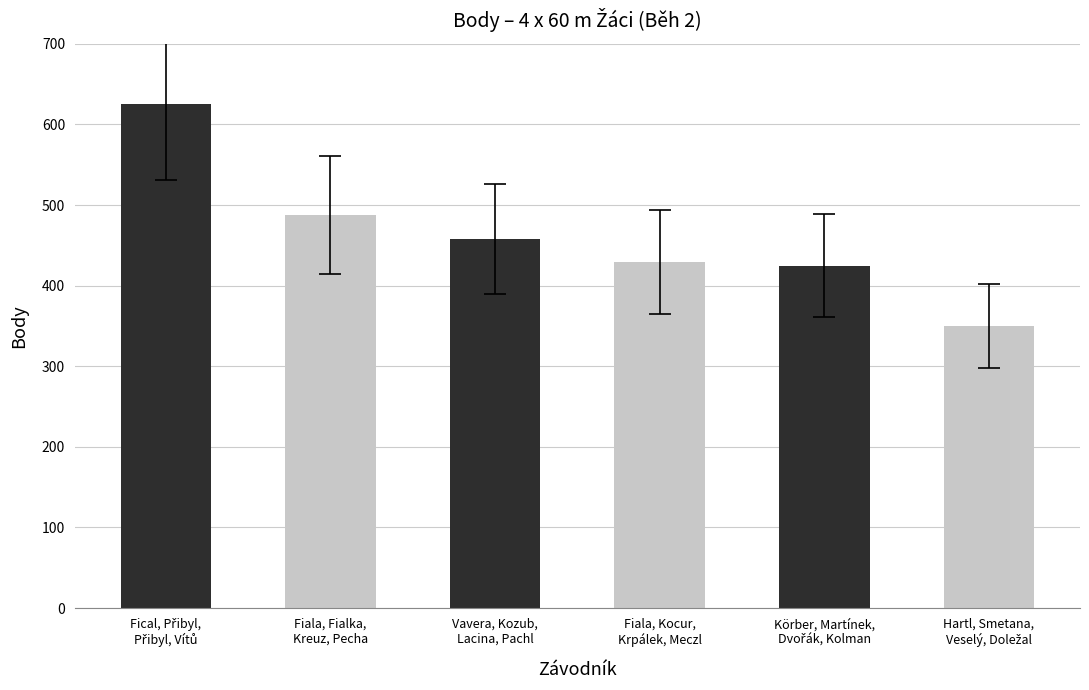

What is the smallest value displayed?

350